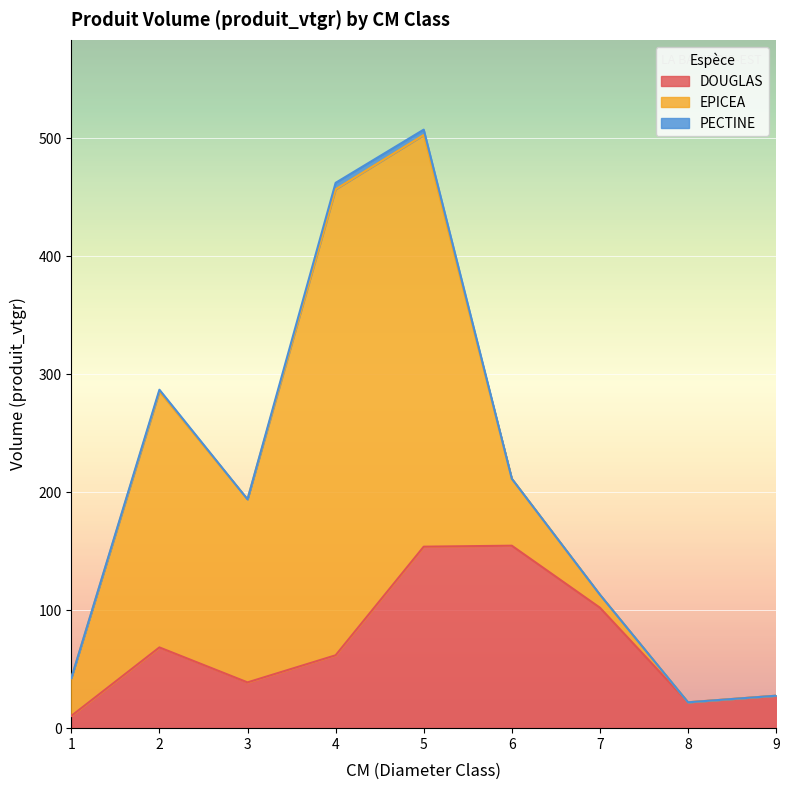

What are all the series names shown in the legend?

DOUGLAS, EPICEA, PECTINE